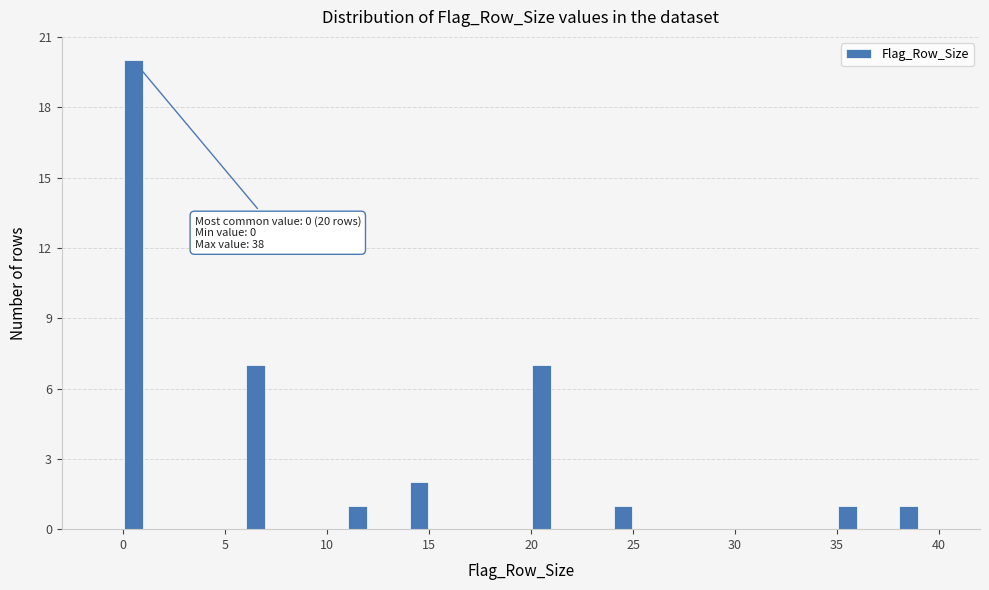

Around what value on the x-axis is the tallest bar? Give the approximate position of its centre, as read against the axis.

0.5